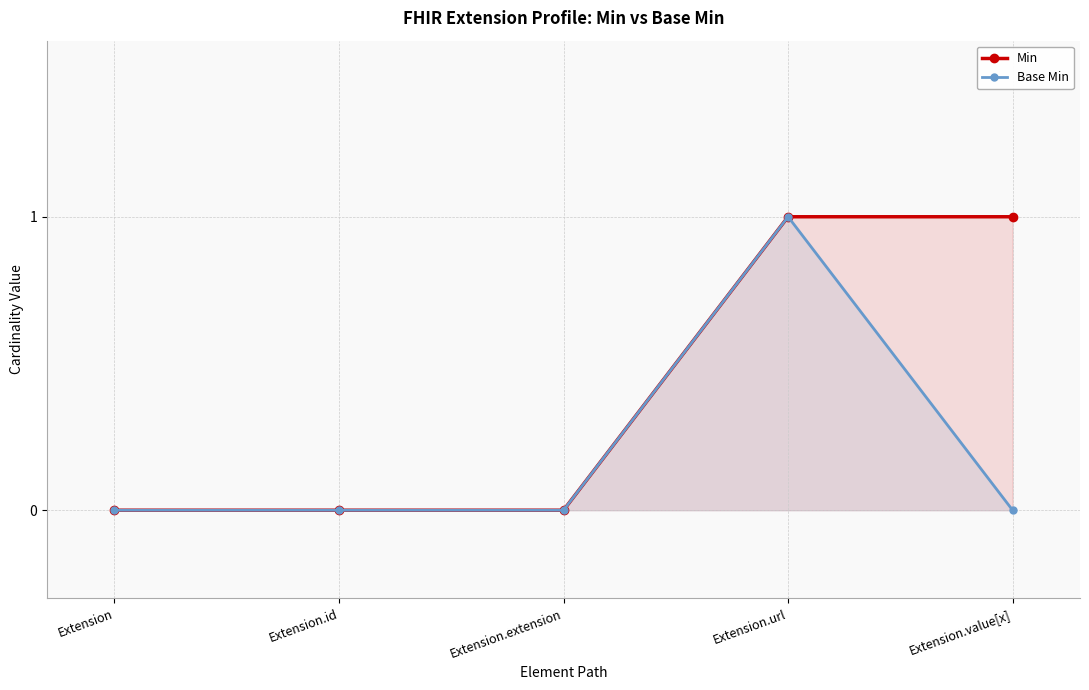

What is the label of the 1st point from the right?

Extension.value[x]